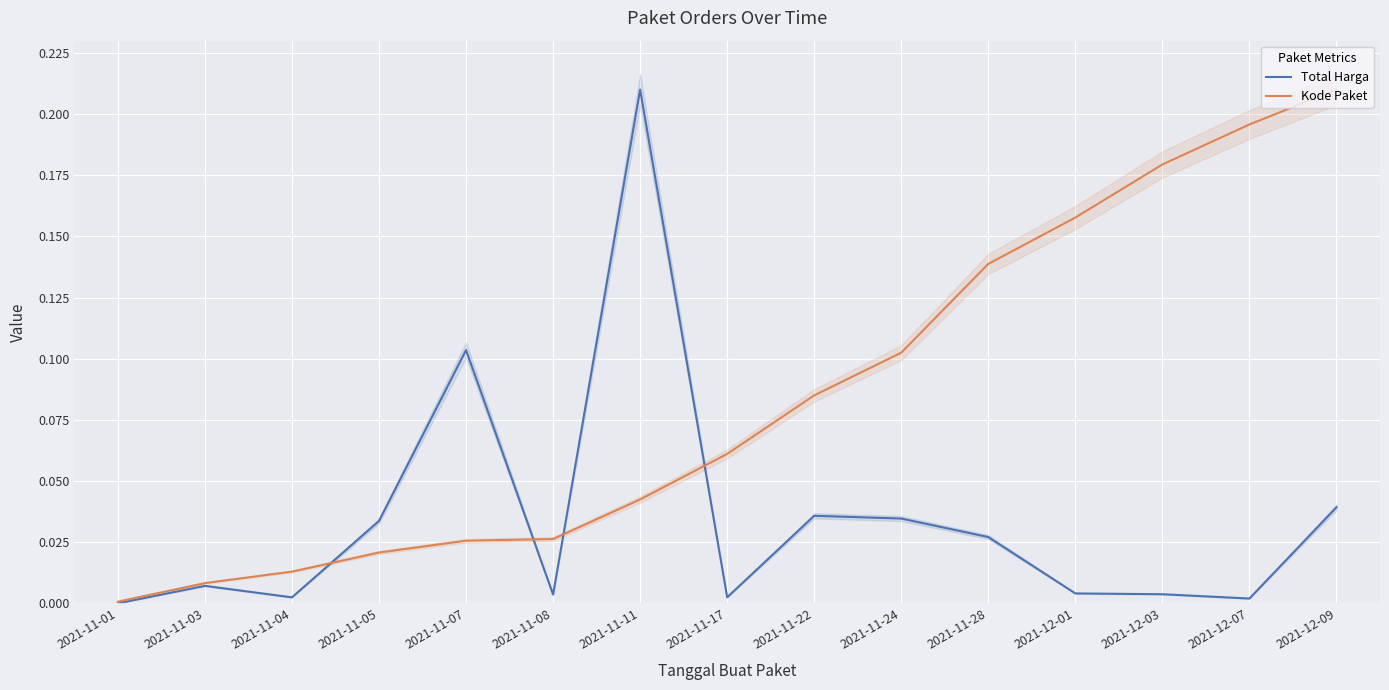

Reading left to right, list all the values displayed in this chart.

Total Harga: 2021-11-01=0.0	2021-11-03=0.0	2021-11-04=0.0	2021-11-05=0.0	2021-11-07=0.1	2021-11-08=0.0	2021-11-11=0.2	2021-11-17=0.0	2021-11-22=0.0	2021-11-24=0.0	2021-11-28=0.0	2021-12-01=0.0	2021-12-03=0.0	2021-12-07=0.0	2021-12-09=0.0
Kode Paket: 2021-11-01=0.0	2021-11-03=0.0	2021-11-04=0.0	2021-11-05=0.0	2021-11-07=0.0	2021-11-08=0.0	2021-11-11=0.0	2021-11-17=0.1	2021-11-22=0.1	2021-11-24=0.1	2021-11-28=0.1	2021-12-01=0.2	2021-12-03=0.2	2021-12-07=0.2	2021-12-09=0.2